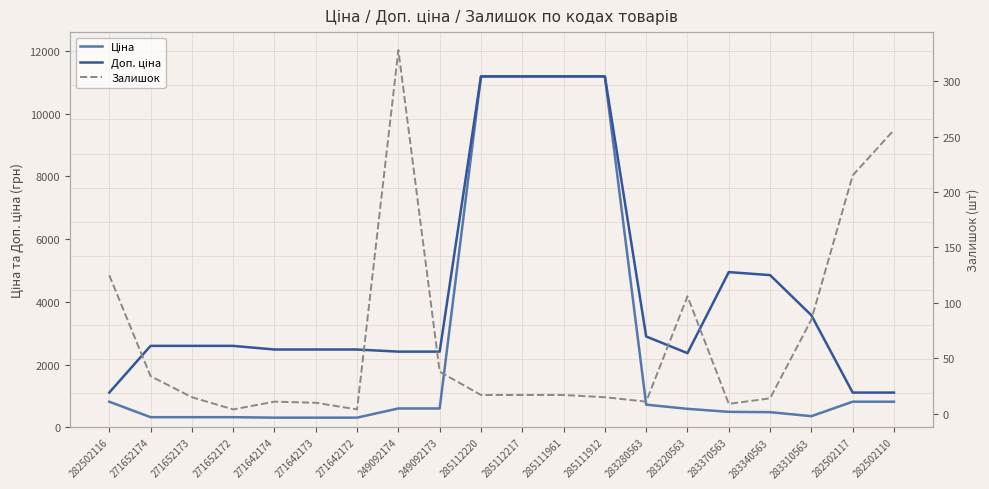

What value does the Доп. ціна series have at 285111961?

11188.2